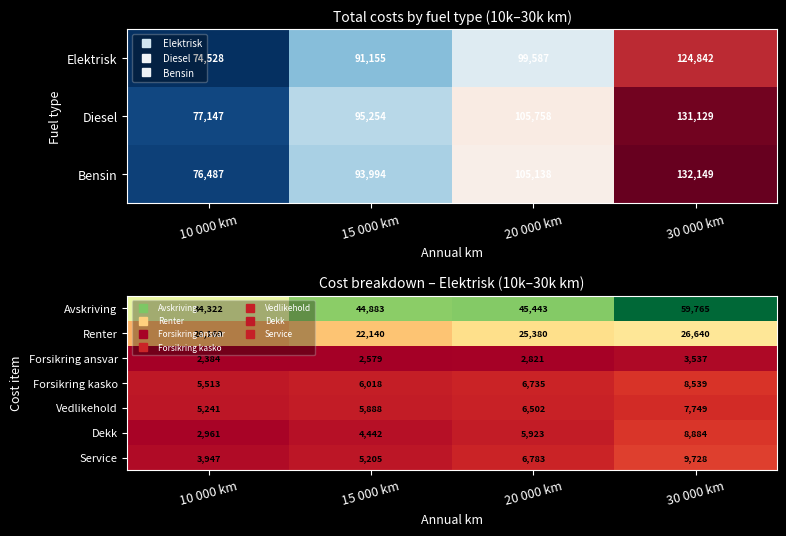

The Forsikring ansvar series shows 3537 at 30 000 km. True or false?

True